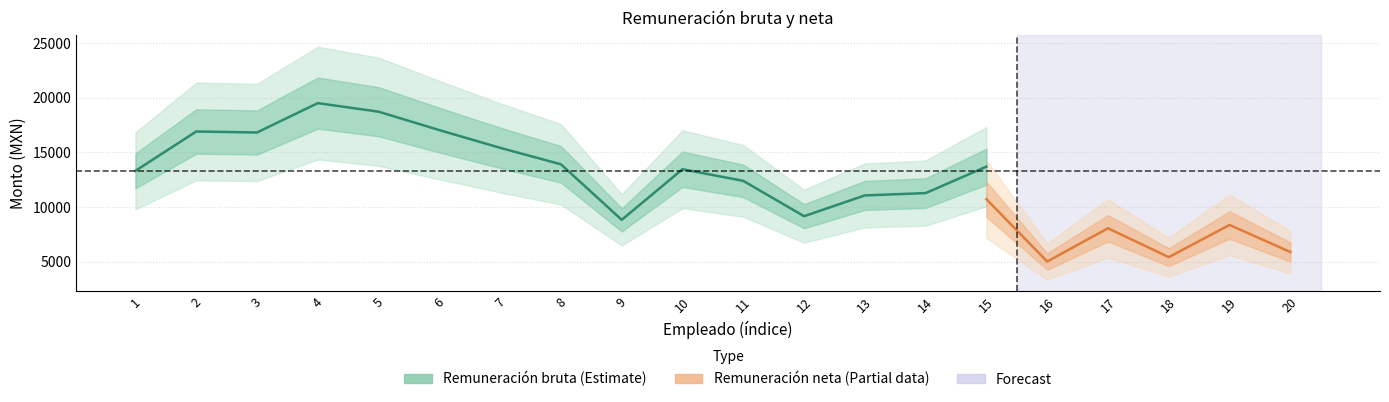

Which series changed the most between 1 and 4?

avg_bruta